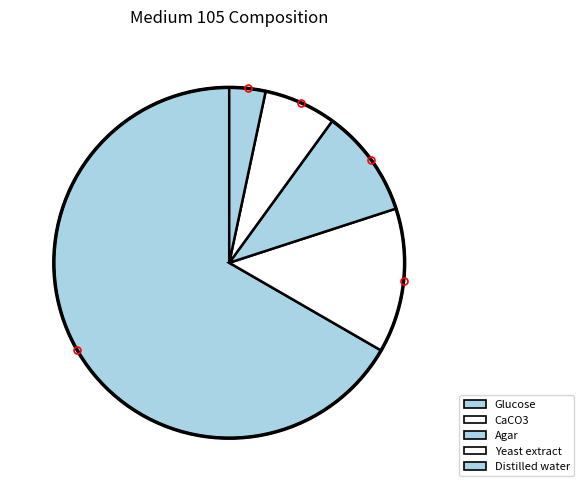

Does Glucose represent more than half of the total?

Yes